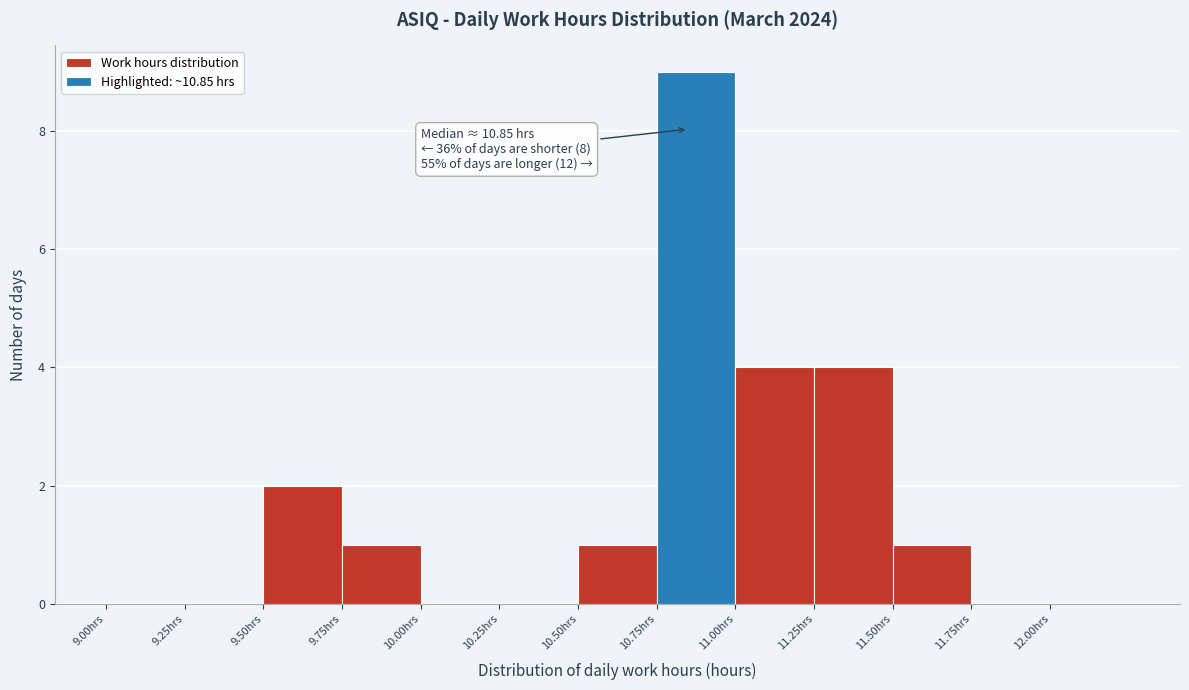

Over which range of the x-axis is the bar tallest?

10.75 to 11.00